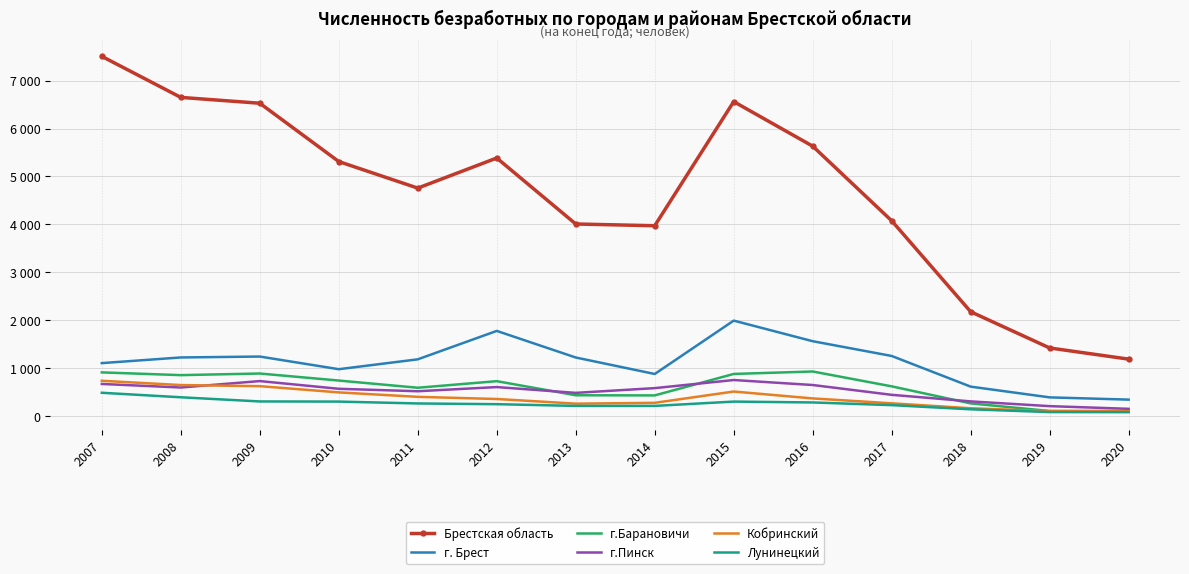

What are all the series names shown in the legend?

Брестская область, г. Брест, г.Барановичи, г.Пинск, Кобринский, Лунинецкий